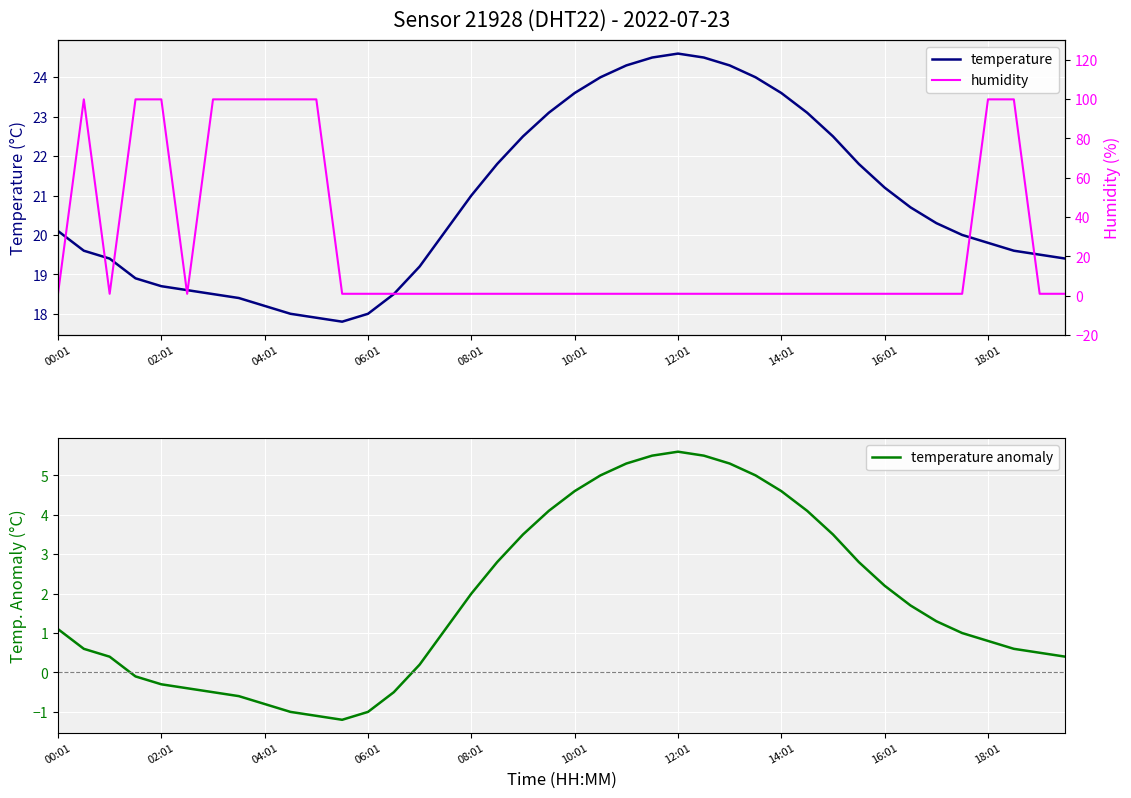

Which series has the largest range (max minus min)?

humidity